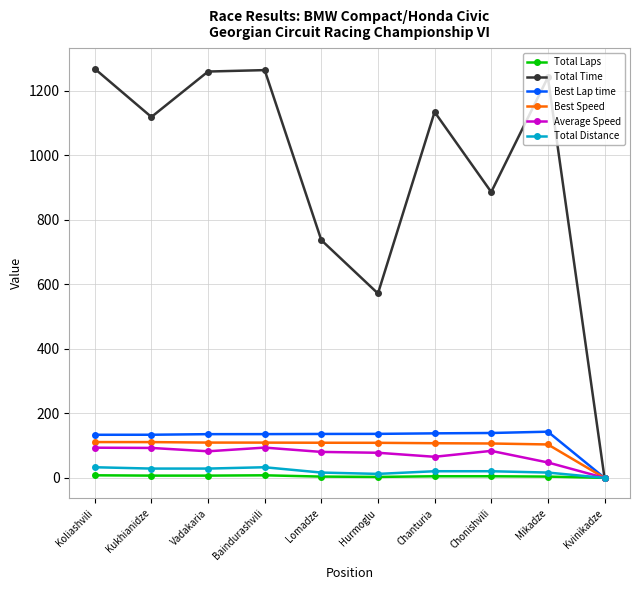

How many interior local valleys does the Total Time series have?

3